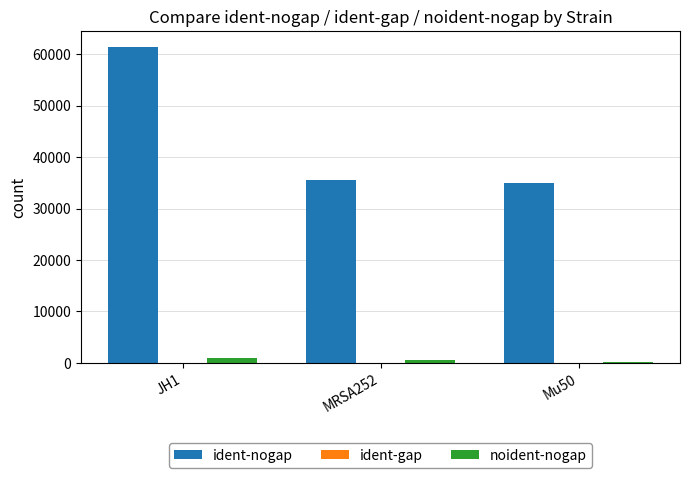

At which category is the sum across all series the highest?

JH1